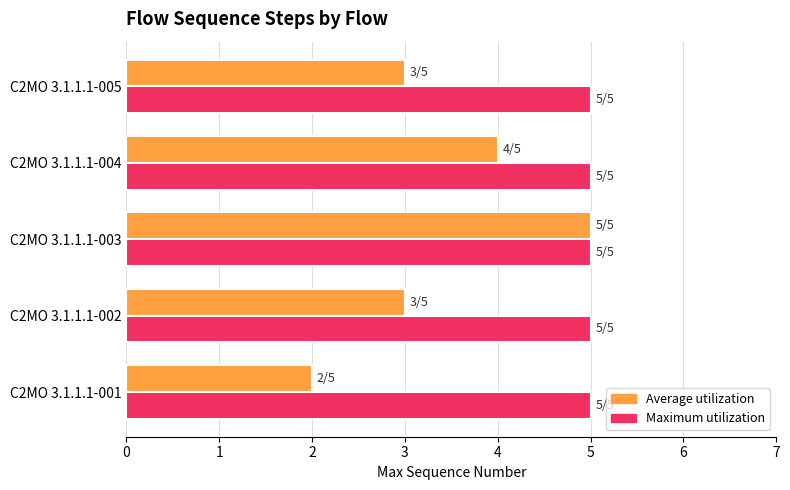

Which series has the widest spread of values?

Average utilization